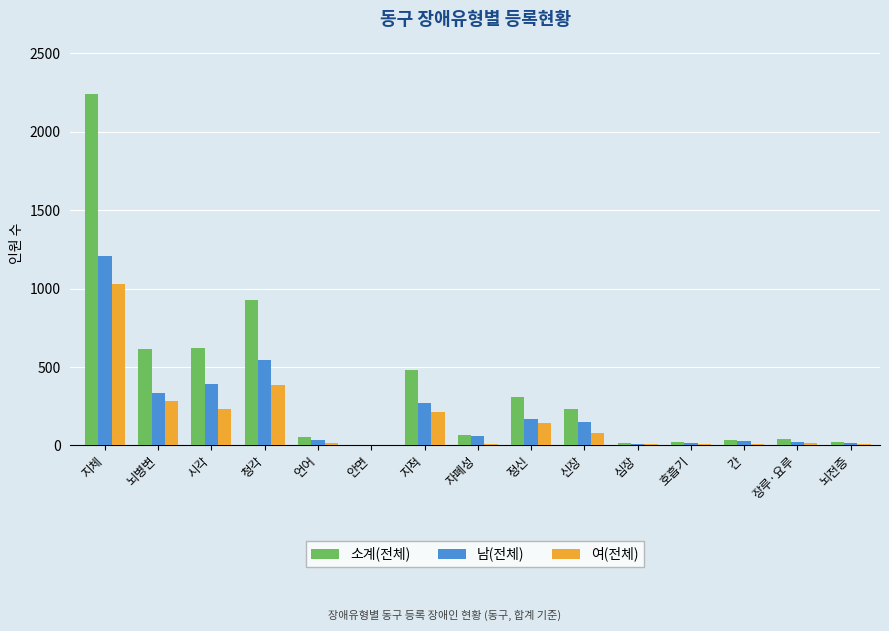

Which series has the largest total across all categories?

소계(전체)